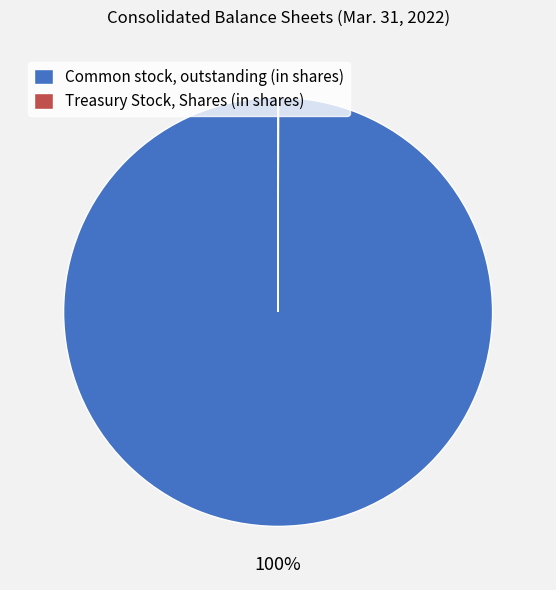

What percentage is the Common stock, outstanding (in shares) slice, to the nearest percent?

100%